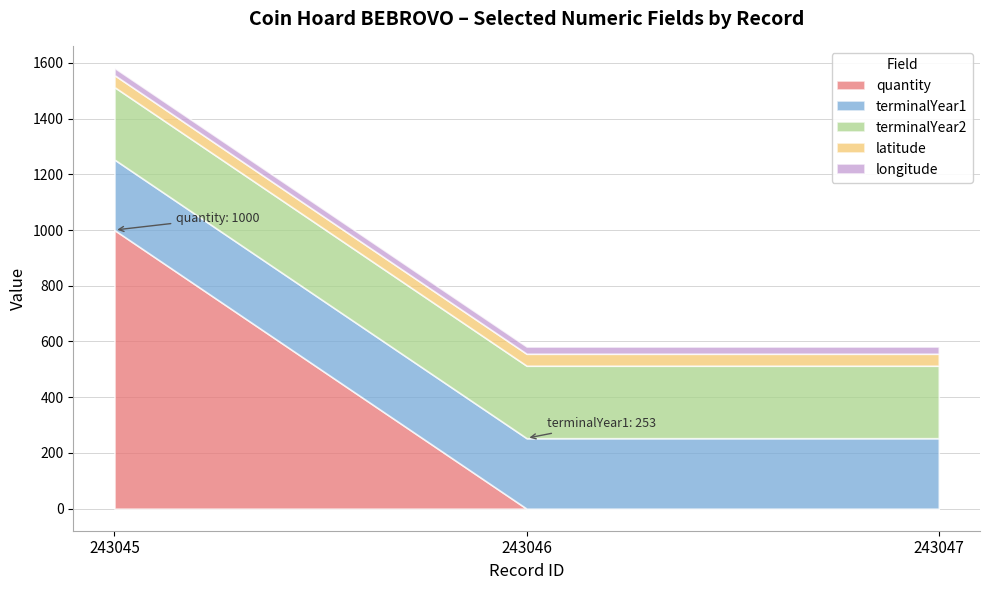

Reading right to left, extract all data points from this chart.

quantity: 0.0	0.0	1000.0
terminalYear1: 253.0	253.0	253.0
terminalYear2: 260.0	260.0	260.0
latitude: 43.0	43.0	43.0
longitude: 26.0	26.0	26.0